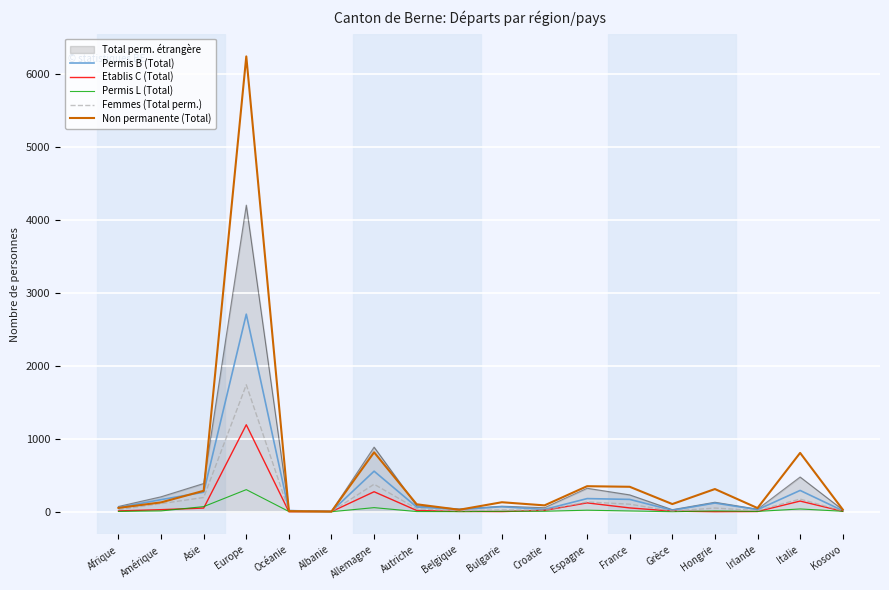

At which category does the chart reach its peak across all series?

Europe